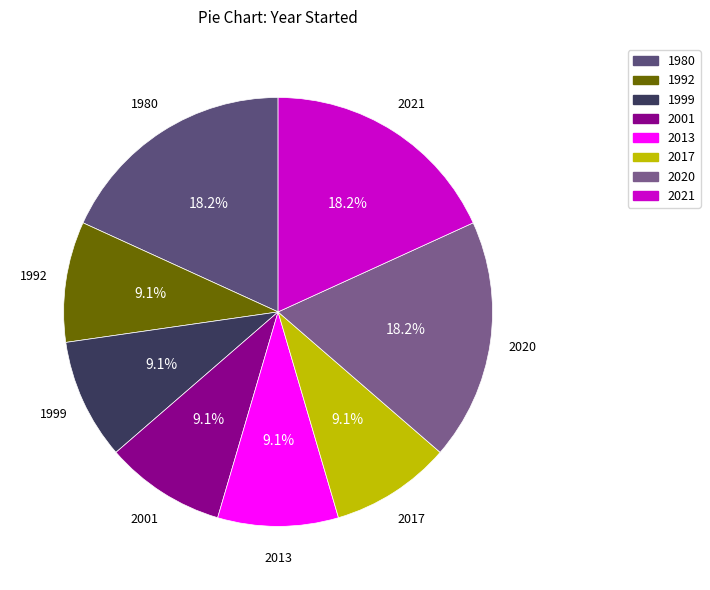

Is there a majority slice in this chart?

No